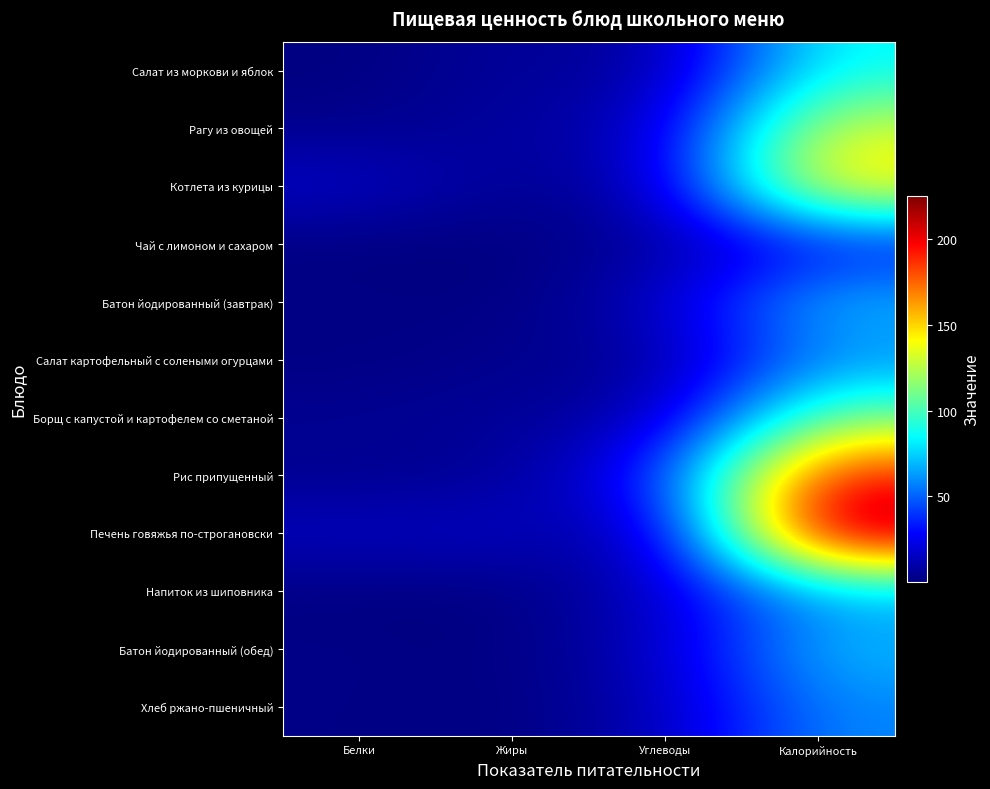

Rank the series by their maximum value, from lowest to highest.

Чай с лимоном и сахаром, Хлеб ржано-пшеничный, Салат картофельный с солеными огурцами, Напиток из шиповника, Батон йодированный (завтрак), Батон йодированный (обед), Салат из моркови и яблок, Борщ с капустой и картофелем со сметаной, Рагу из овощей, Котлета из курицы, Рис припущенный, Печень говяжья по-строгановски